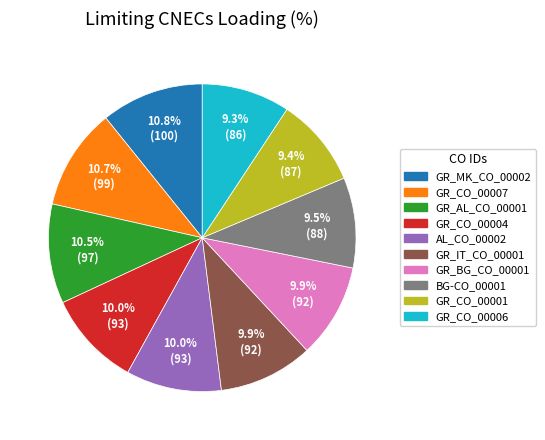

To the nearest percent, what percentage of the pie is GR_CO_00007?

11%